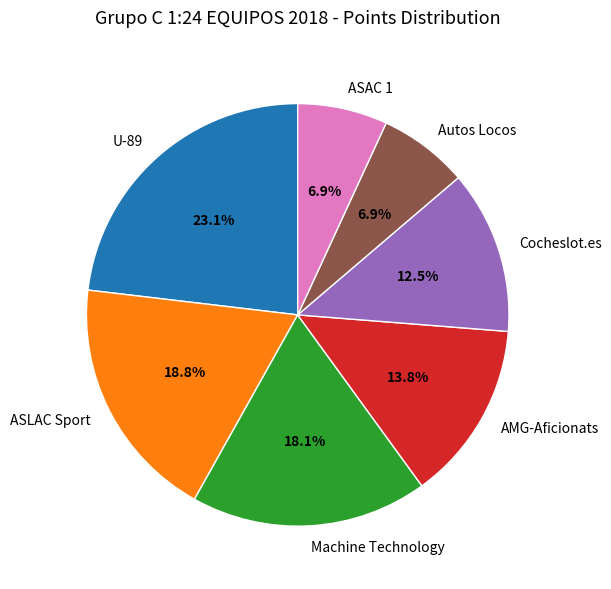

The AMG-Aficionats slice represents 20% of the pie. True or false?

False